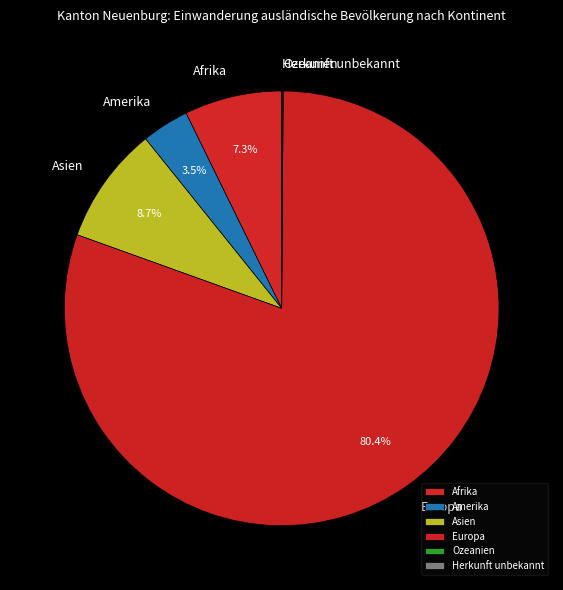

Which category has the biggest portion of the pie?

Europa